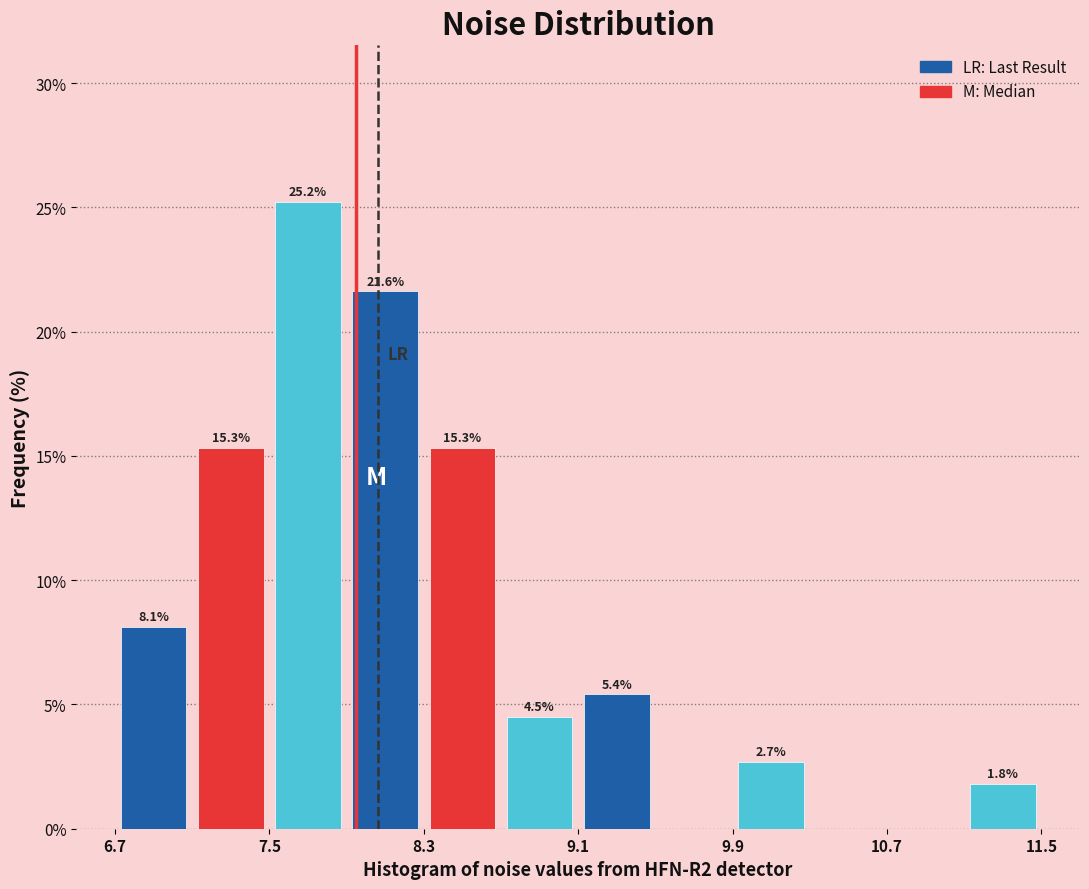

Around what value on the x-axis is the tallest bar? Give the approximate position of its centre, as read against the axis.

7.7